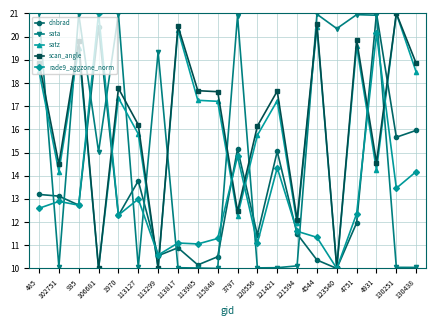

Is the value of scan_angle at 113985 greater than the value of dnbrad at 130251?

Yes